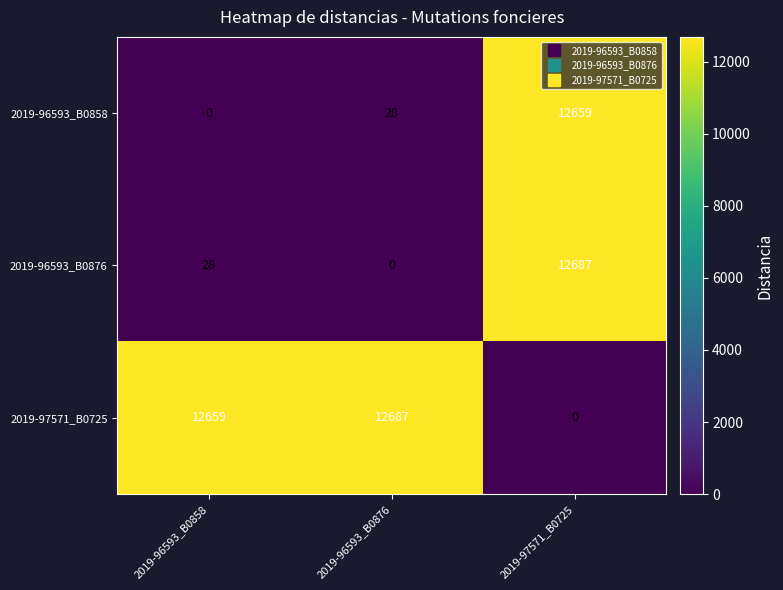

What is the spread (max minus min) of values at 2019-96593_B0858?

12659